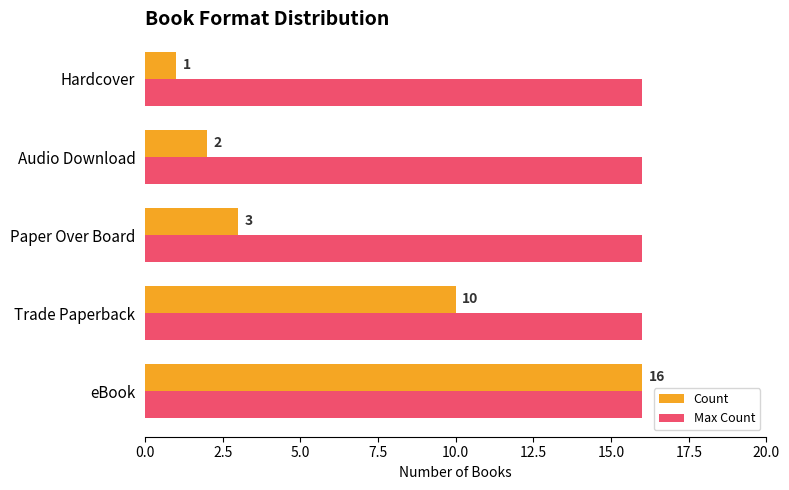

Which series has the largest range (max minus min)?

Count